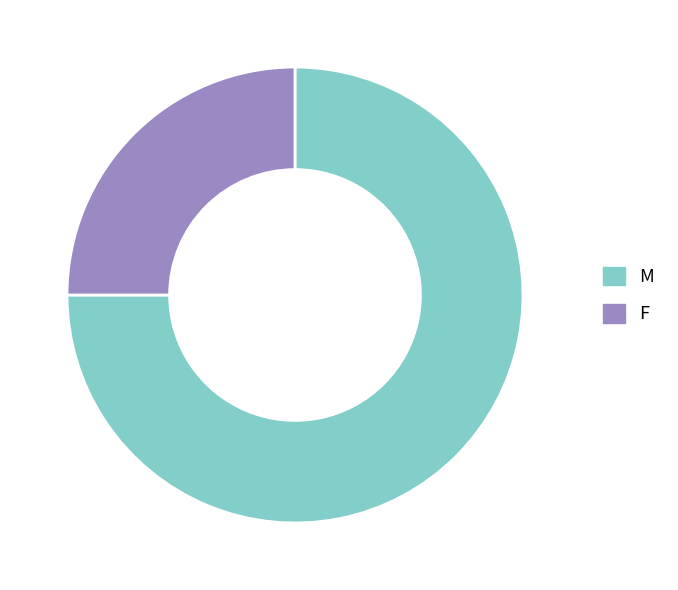

Do F and M together represent more than half of the pie?

Yes